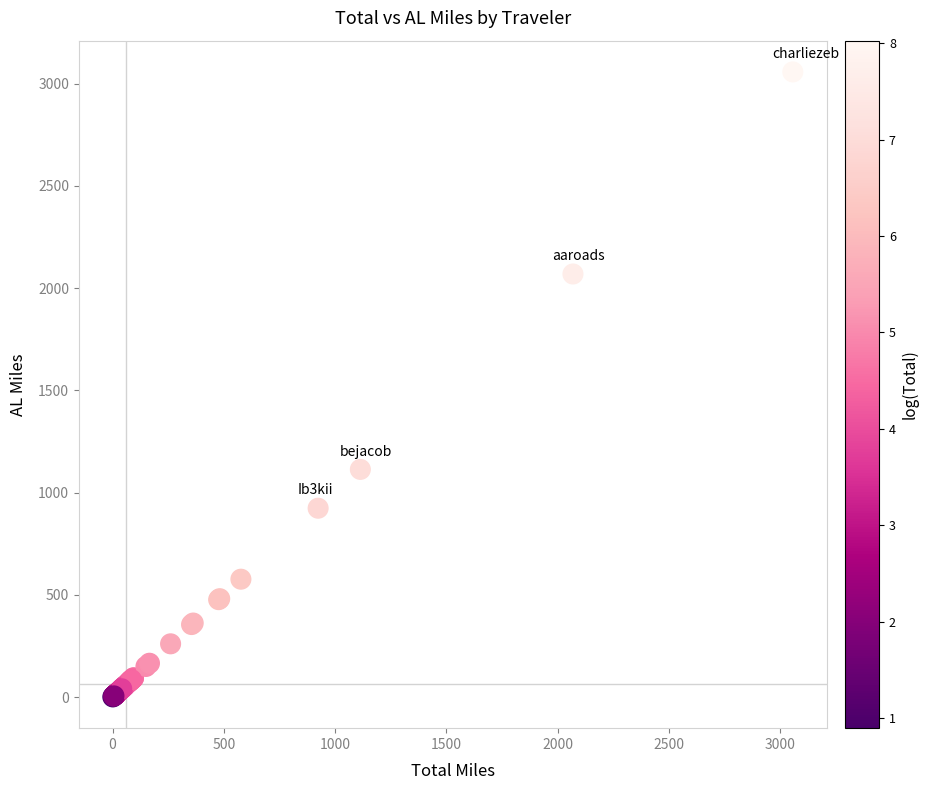

What Y value in the scatter plot is closest to 1529?

1113.9